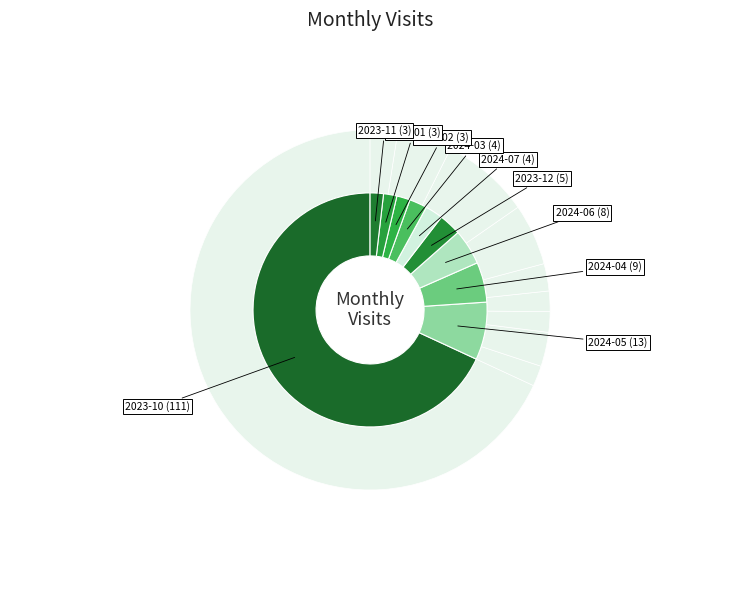

To the nearest percent, what portion does 2023-10 represent?

68%